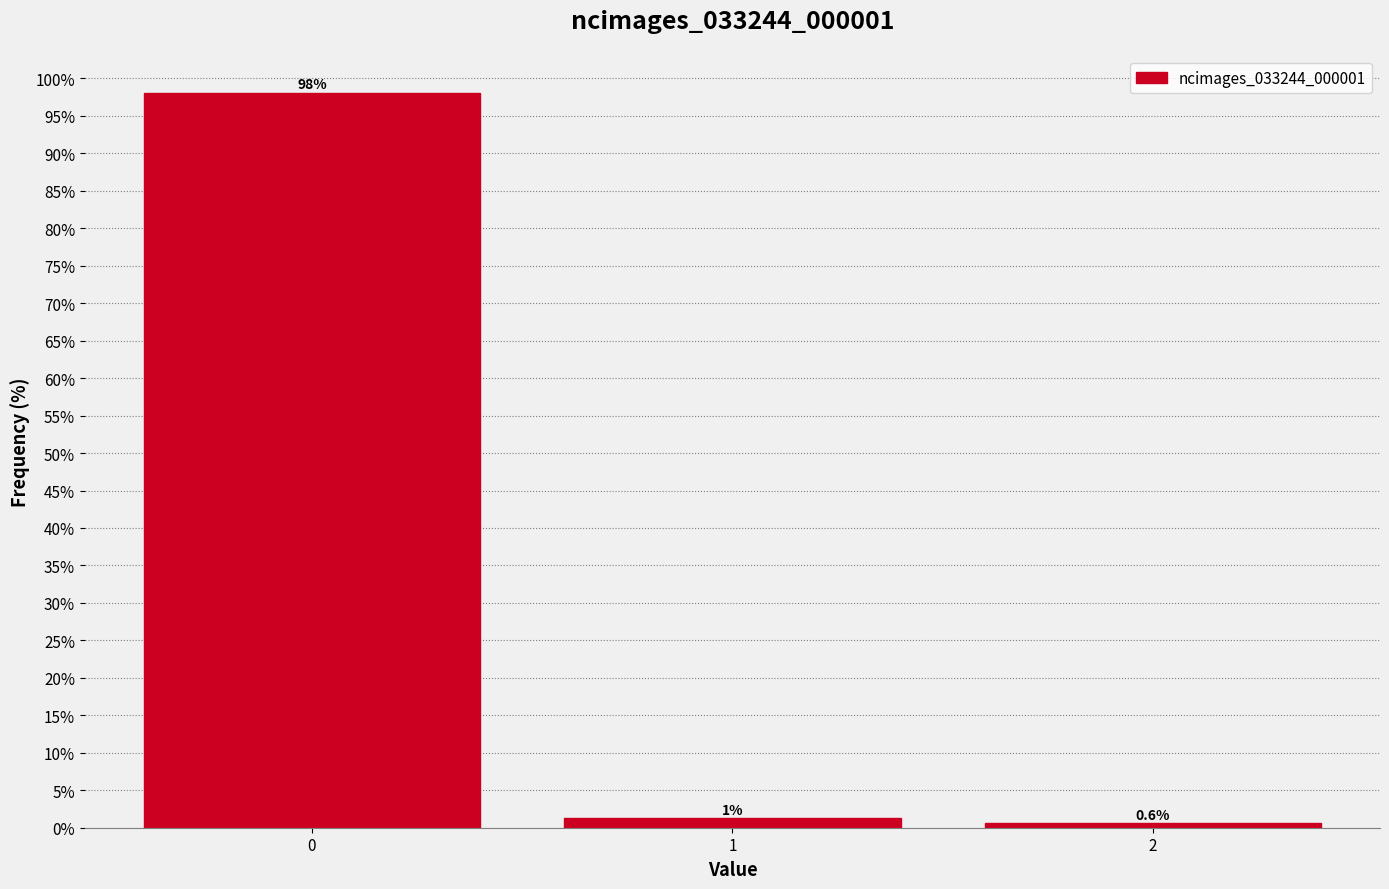

Read the value at 2.

0.6